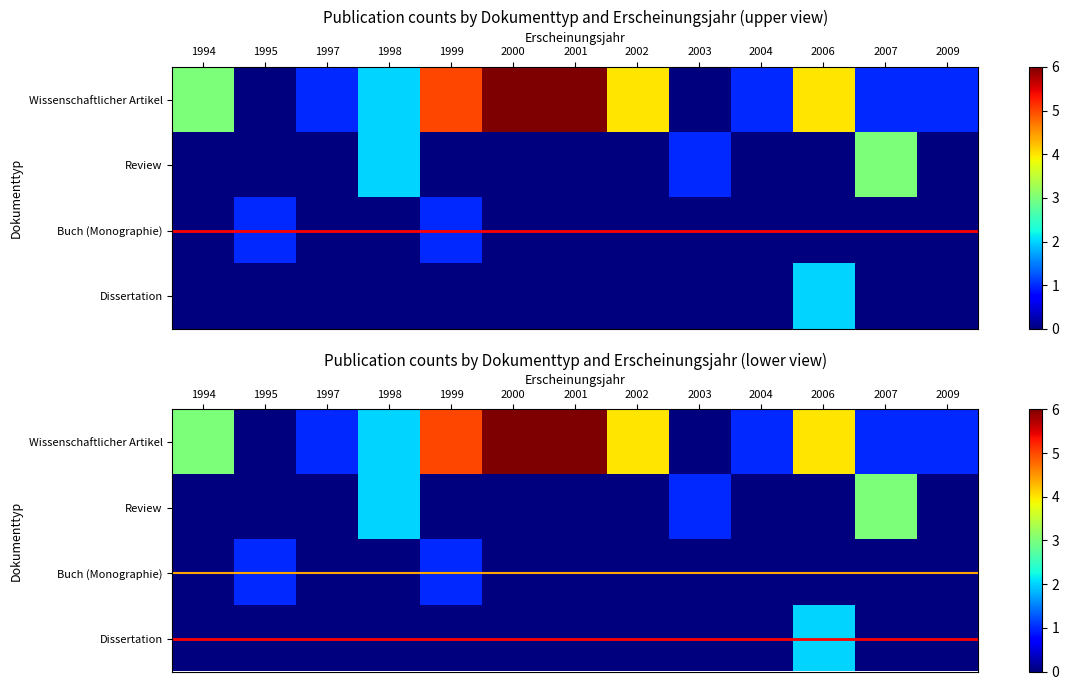

Count the Review values in the range 0 to 1.

11